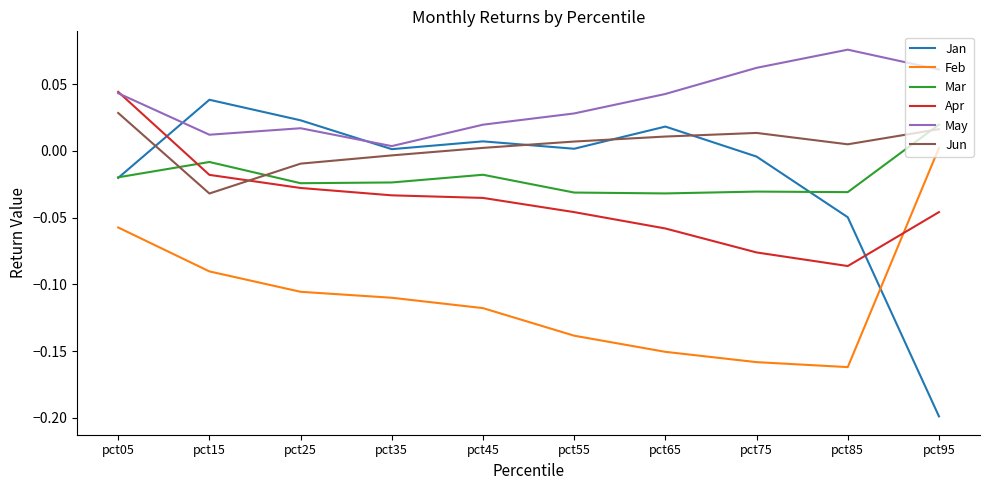

Is it true that Apr equals 0.0 at pct05?

True